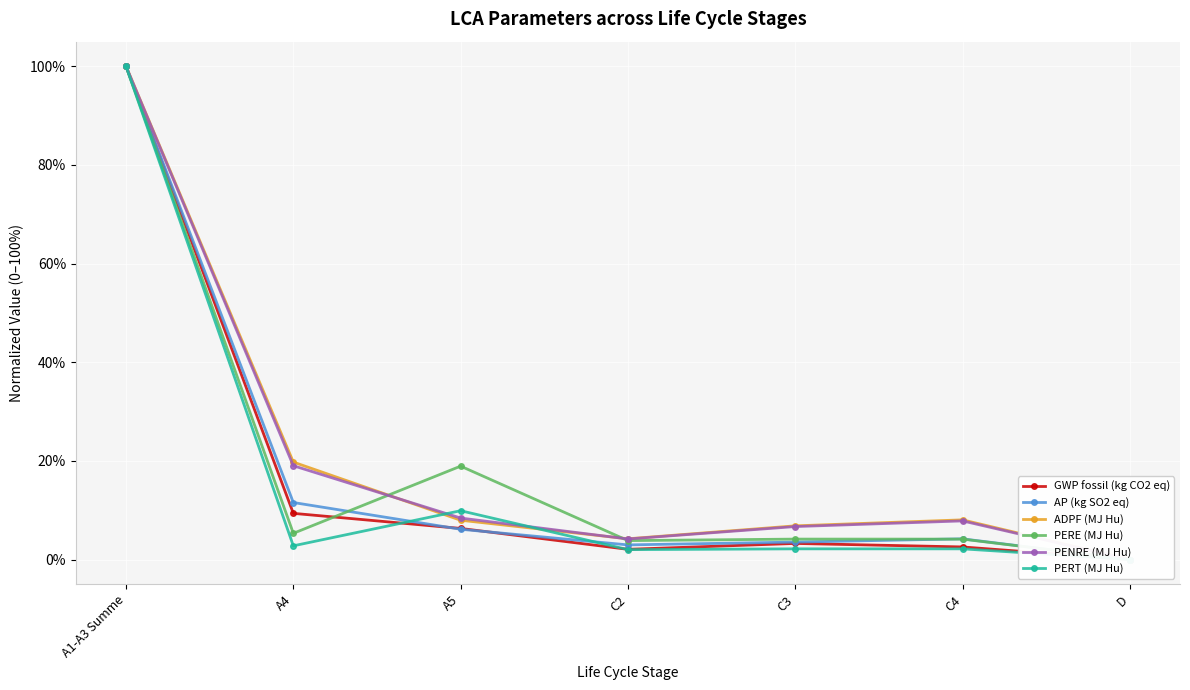

What is the total value across all series at A5?

0.6